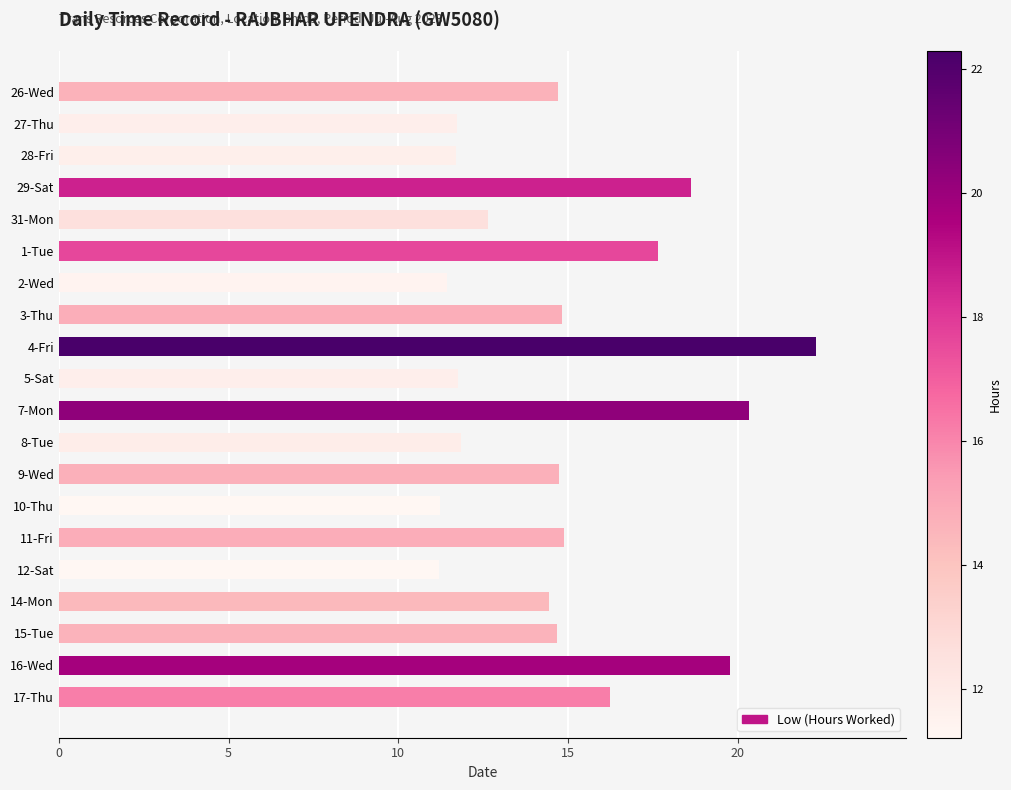

Is it true that the value at 16-Wed is 33.0?

False